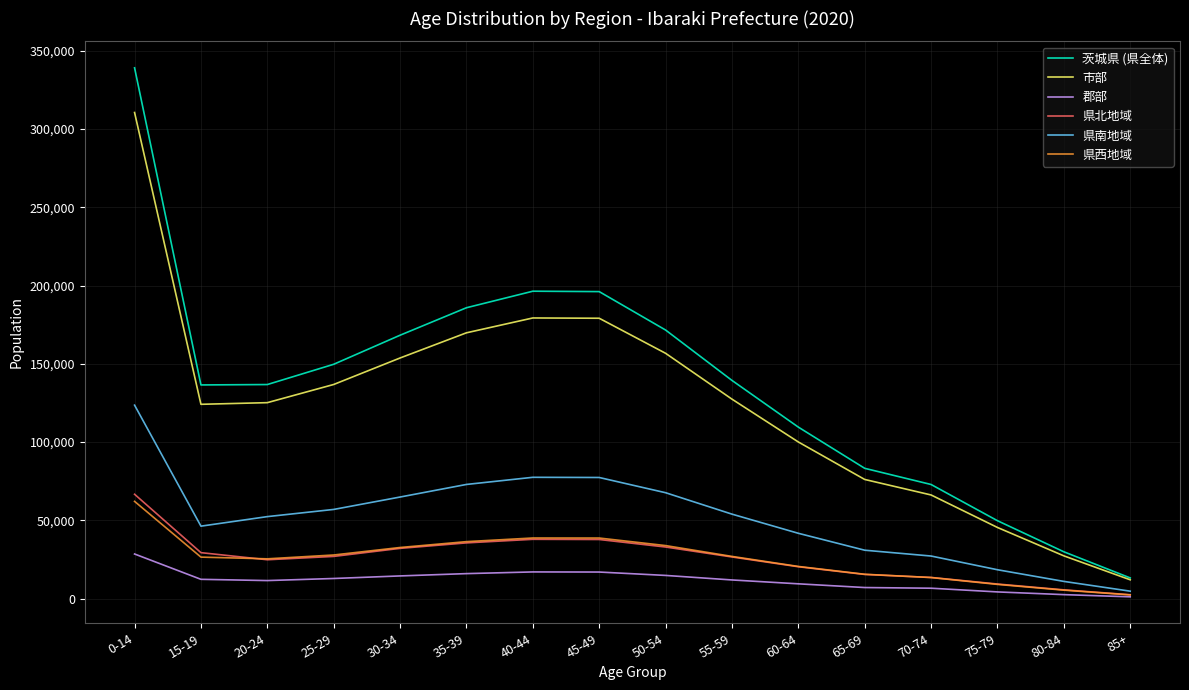

What are all the series names shown in the legend?

茨城県 (県全体), 市部, 郡部, 県北地域, 県南地域, 県西地域